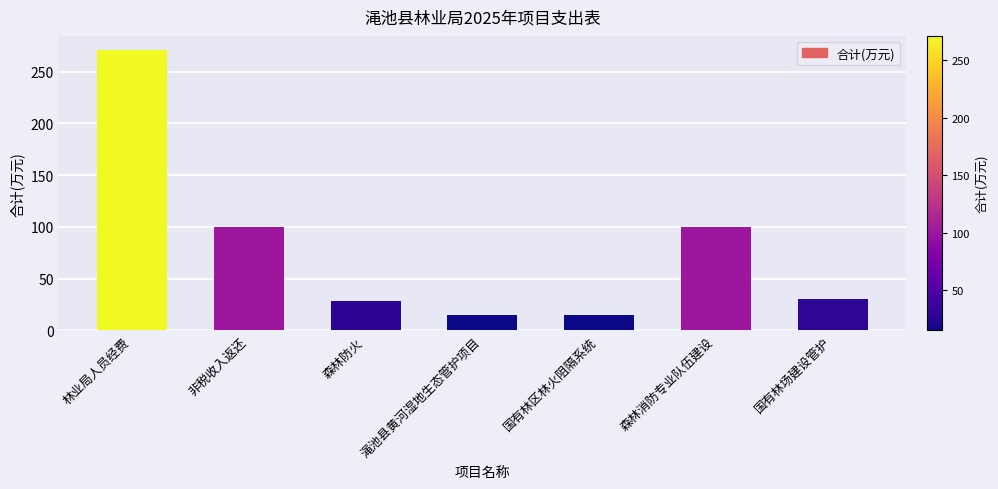

At which label does the data first exceed 30?

林业局人员经费